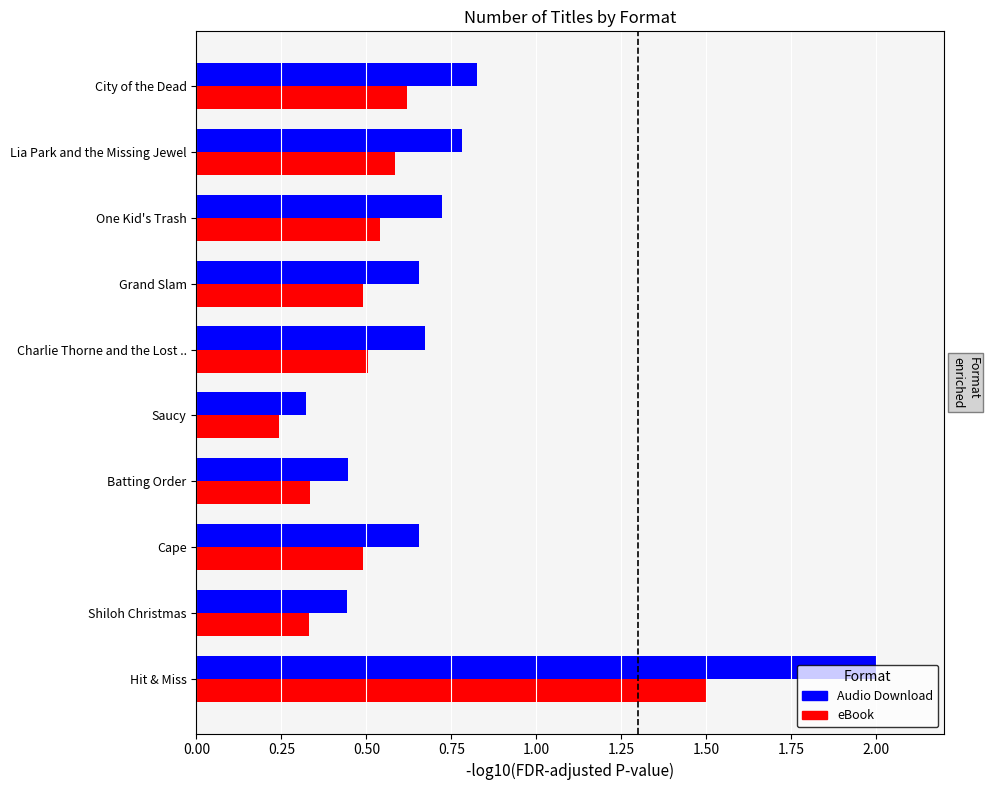

Between Lia Park and the Missing Jewel and Cape, which series saw the biggest shift?

Audio Download